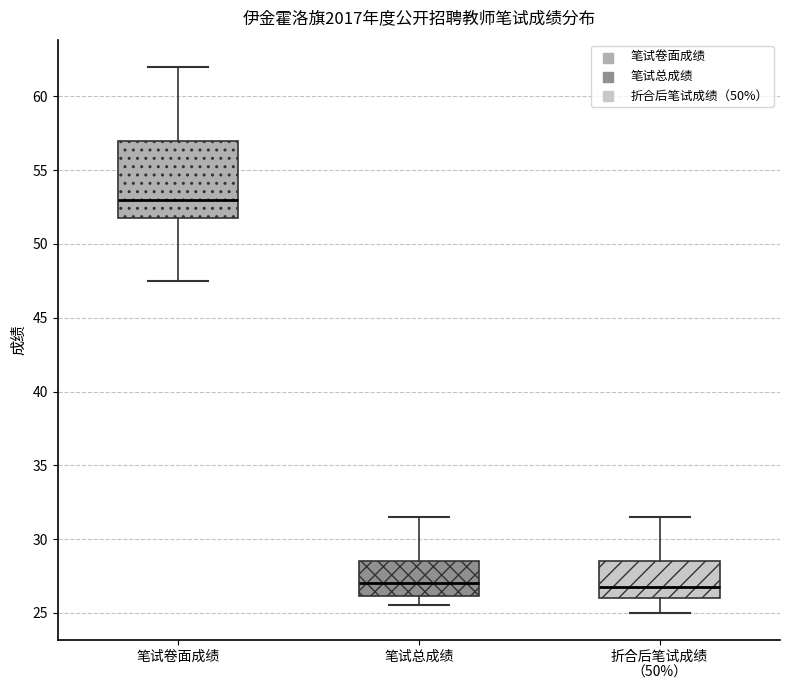

Which box is the tallest, from its lower edge to its upper edge?

笔试卷面成绩